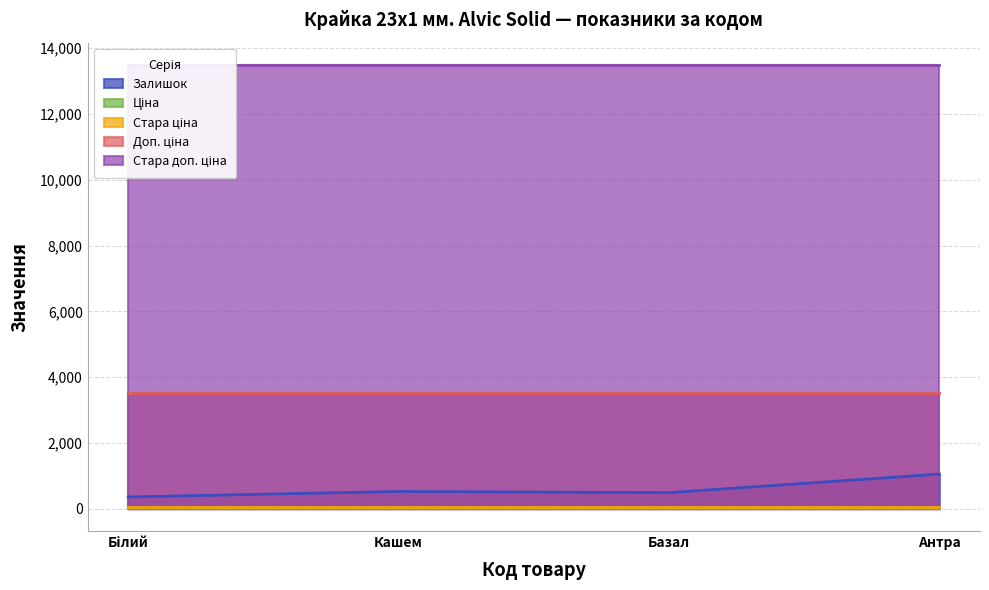

True or false: Залишок and Ціна cross at least once.

False